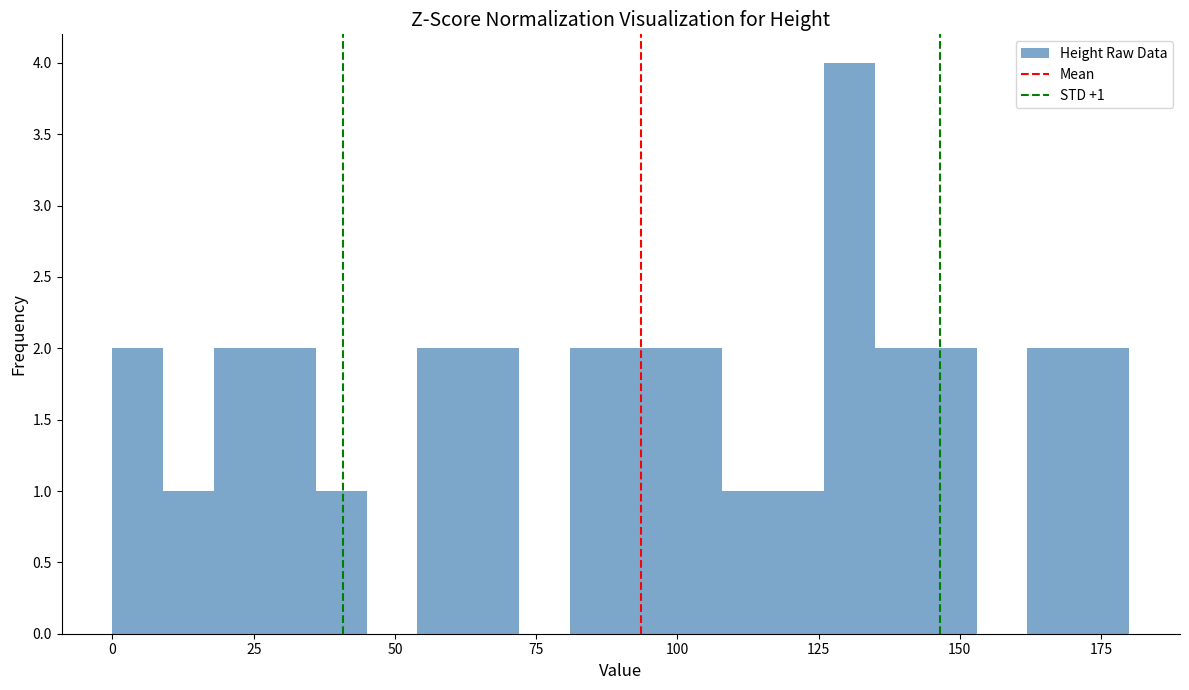

Around what value on the x-axis is the tallest bar? Give the approximate position of its centre, as read against the axis.

130